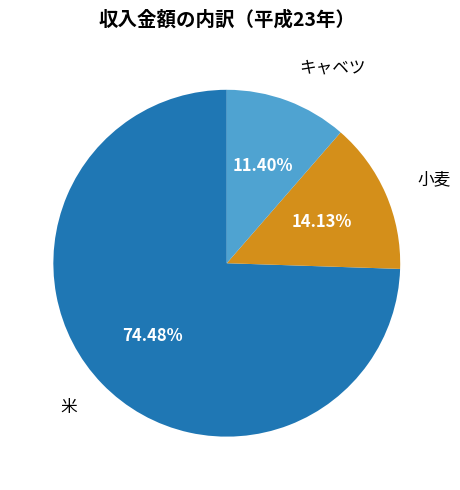

What percentage is NOT represented by 小麦?

85.9%